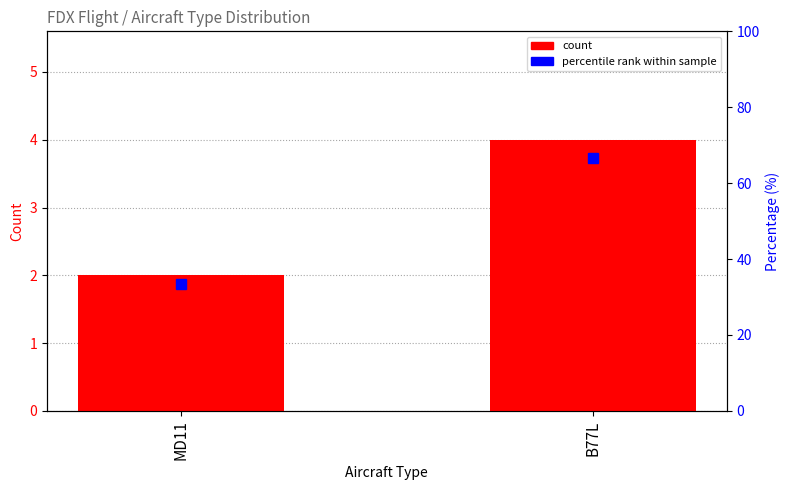

At which label is percentile rank closest to 49?

MD11